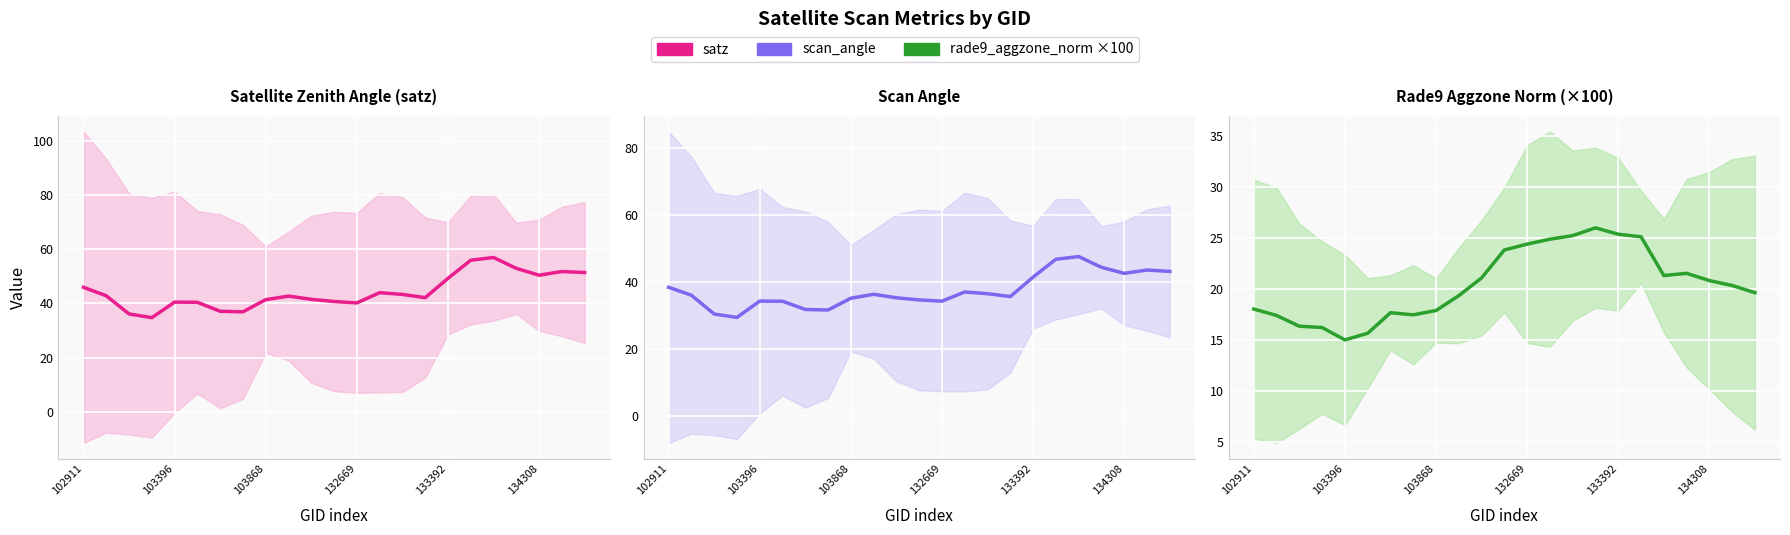

True or false: Scan Angle has a value of 14.4 at 103396.

False